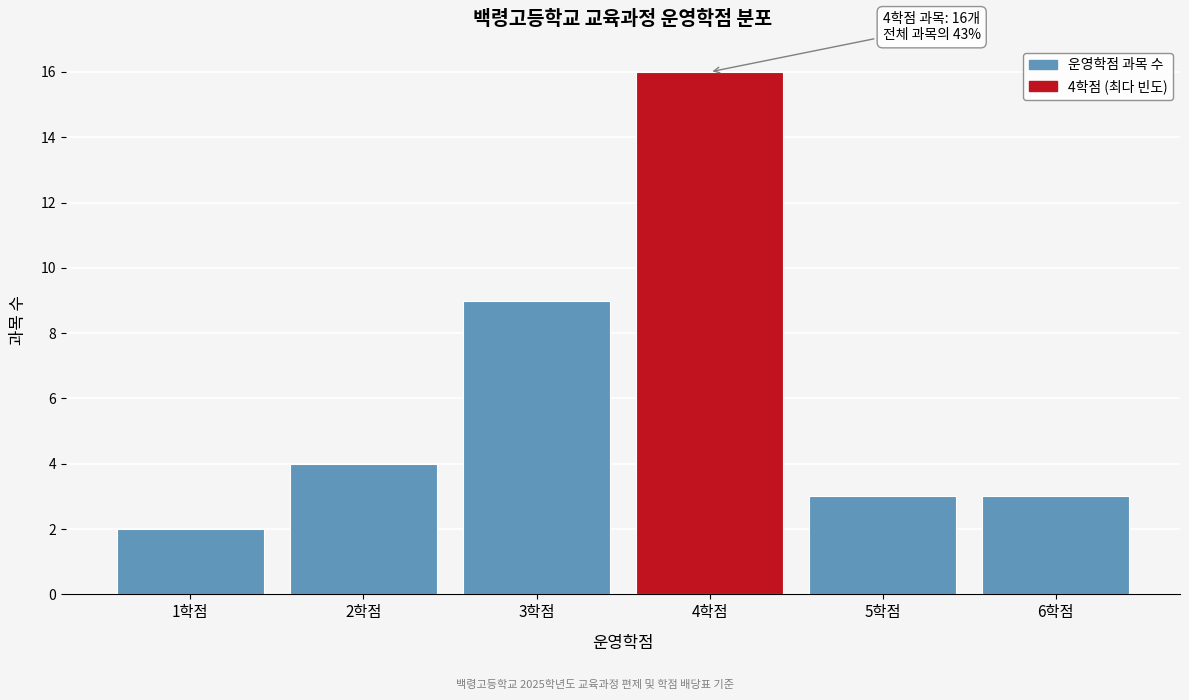

Which range on the x-axis has the tallest bar?

3.5 to 4.5